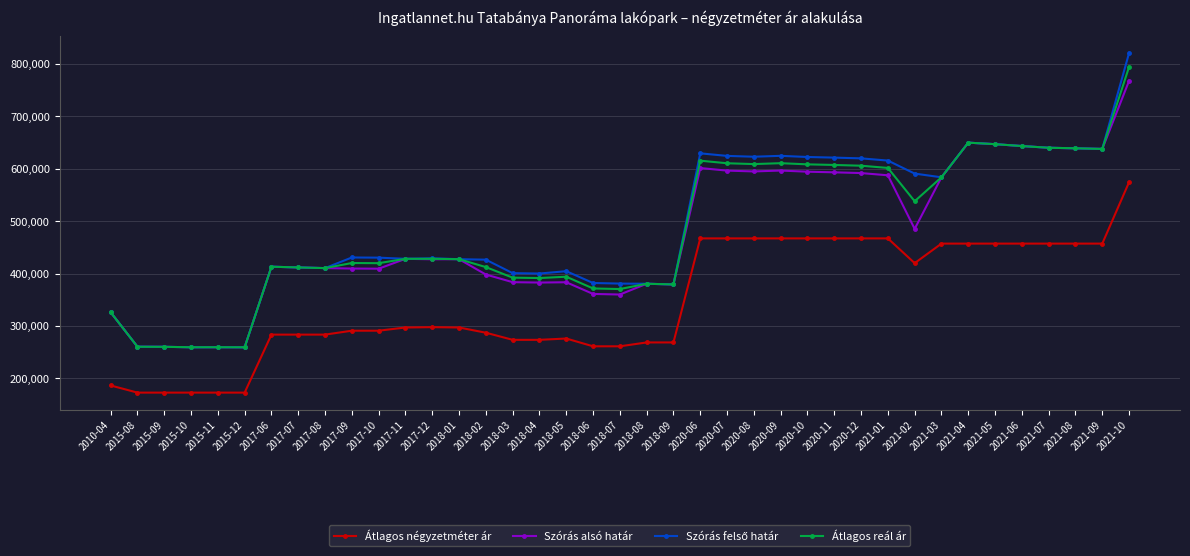

What is the label of the 18th point from the left?

2018-05